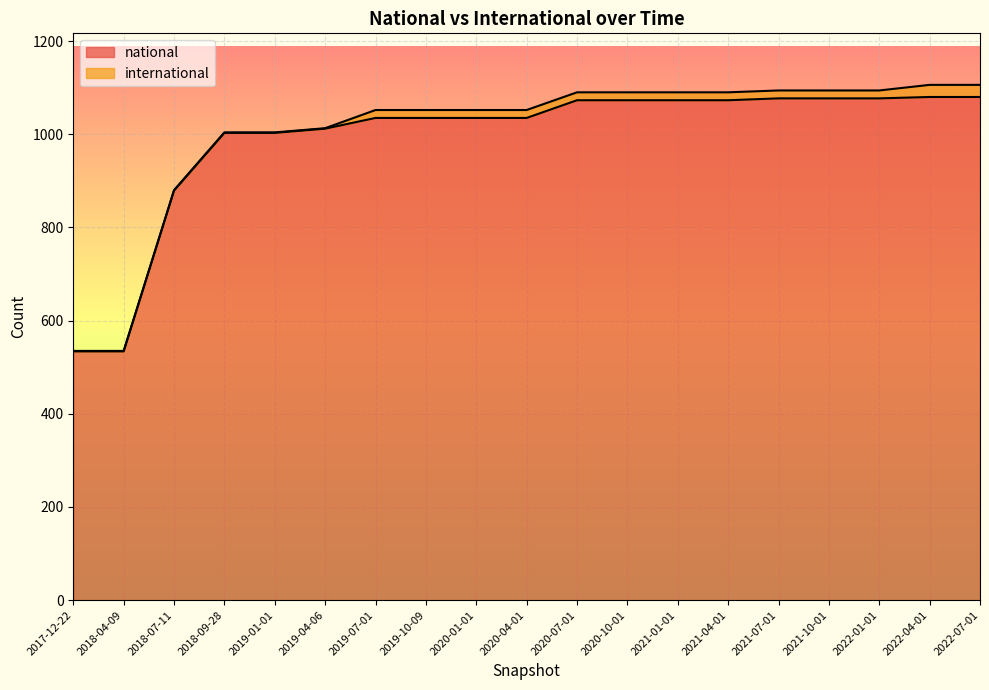

Does the chart display data point markers on the line(s)?

No